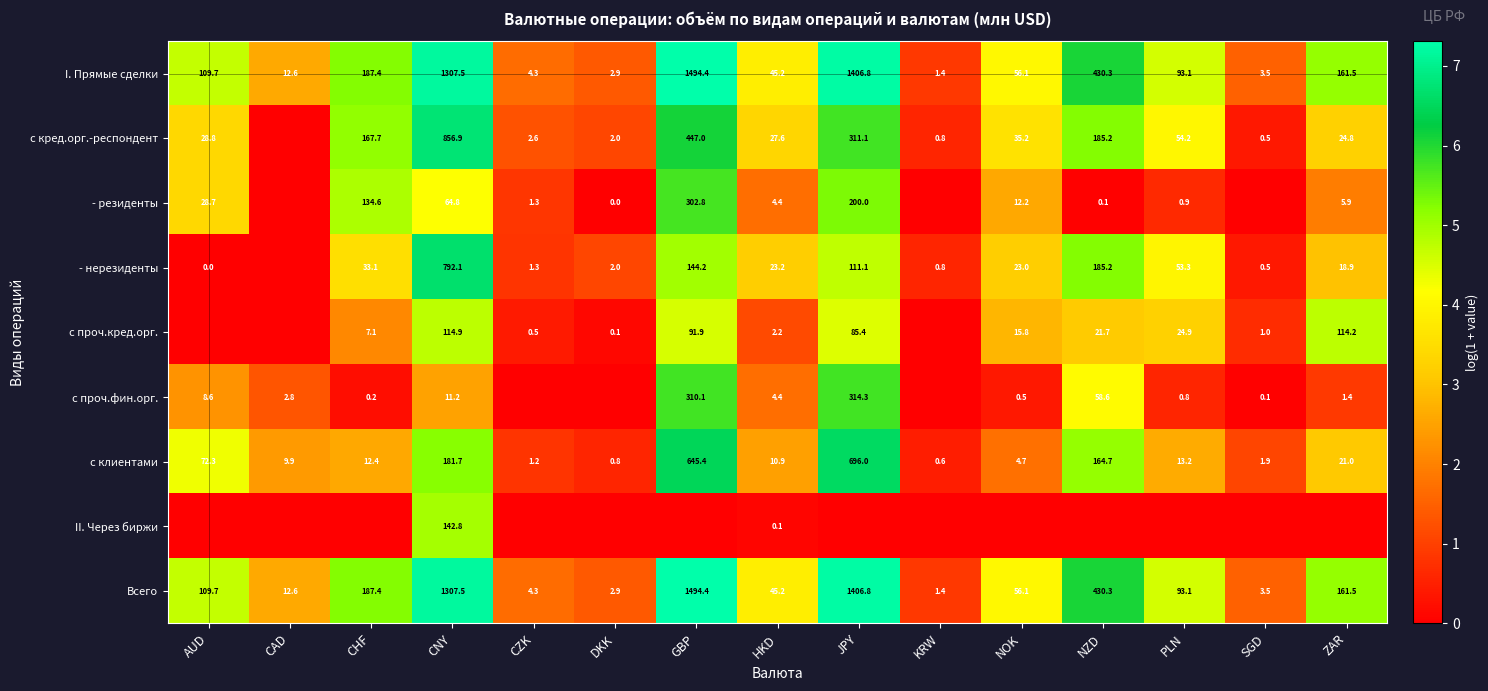

The с кред.орг.-респондент series shows 3.9 at CZK. True or false?

False